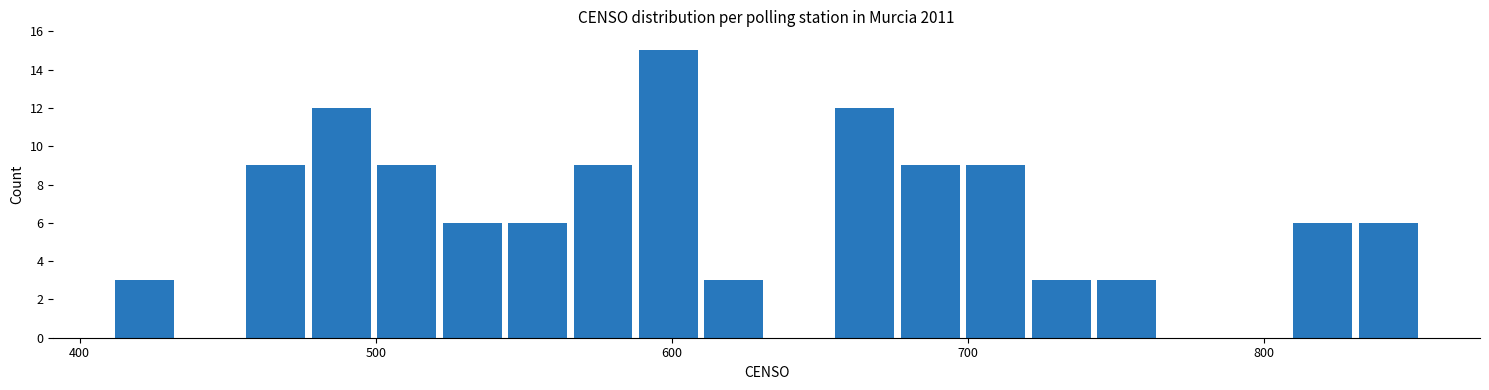

Read against the x-axis, roughly where is the centre of the tallest bar?

600